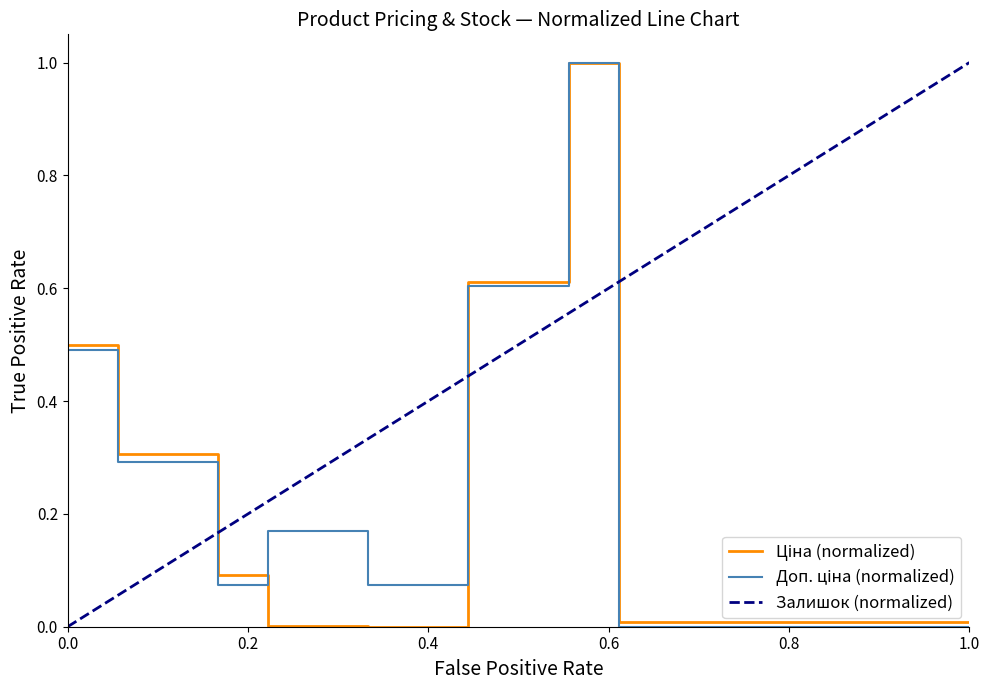

The Ціна series shows 0.4 at 239732195. True or false?

False